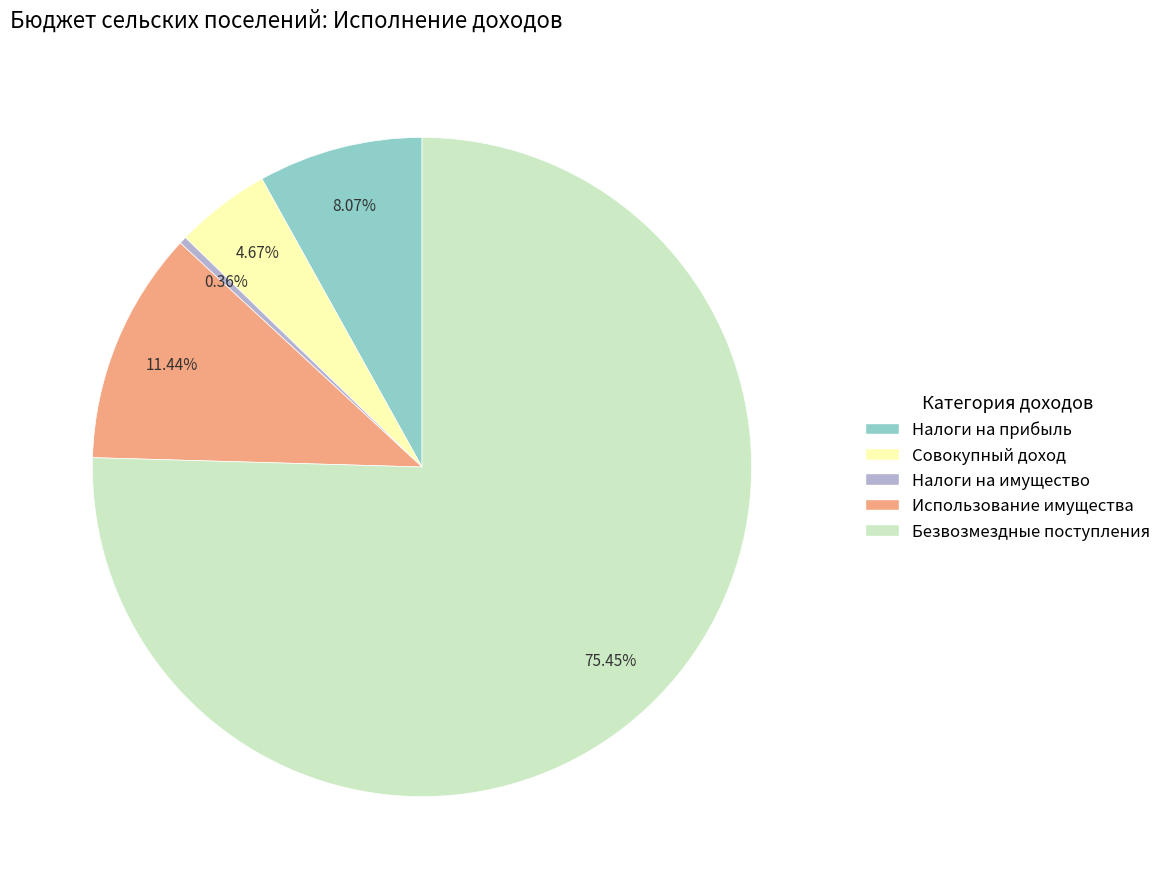

Does any single category account for the majority?

Yes